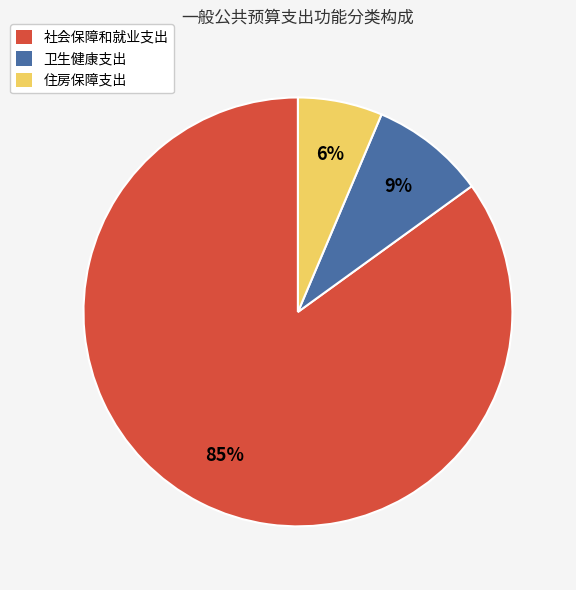

To the nearest percent, what is the difference between the 社会保障和就业支出 and 卫生健康支出 slice percentages?

76%